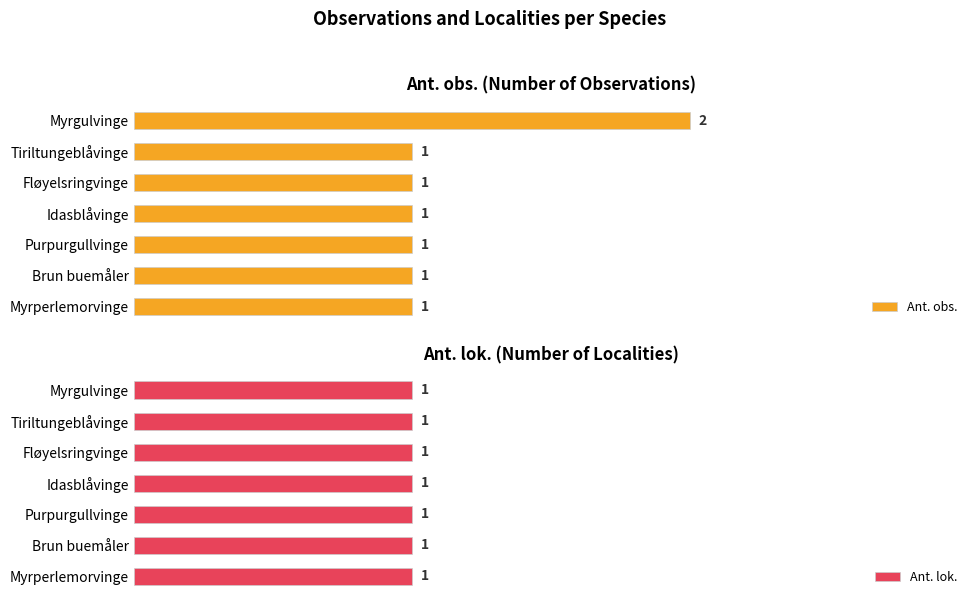

How many bars are there in each group?

2